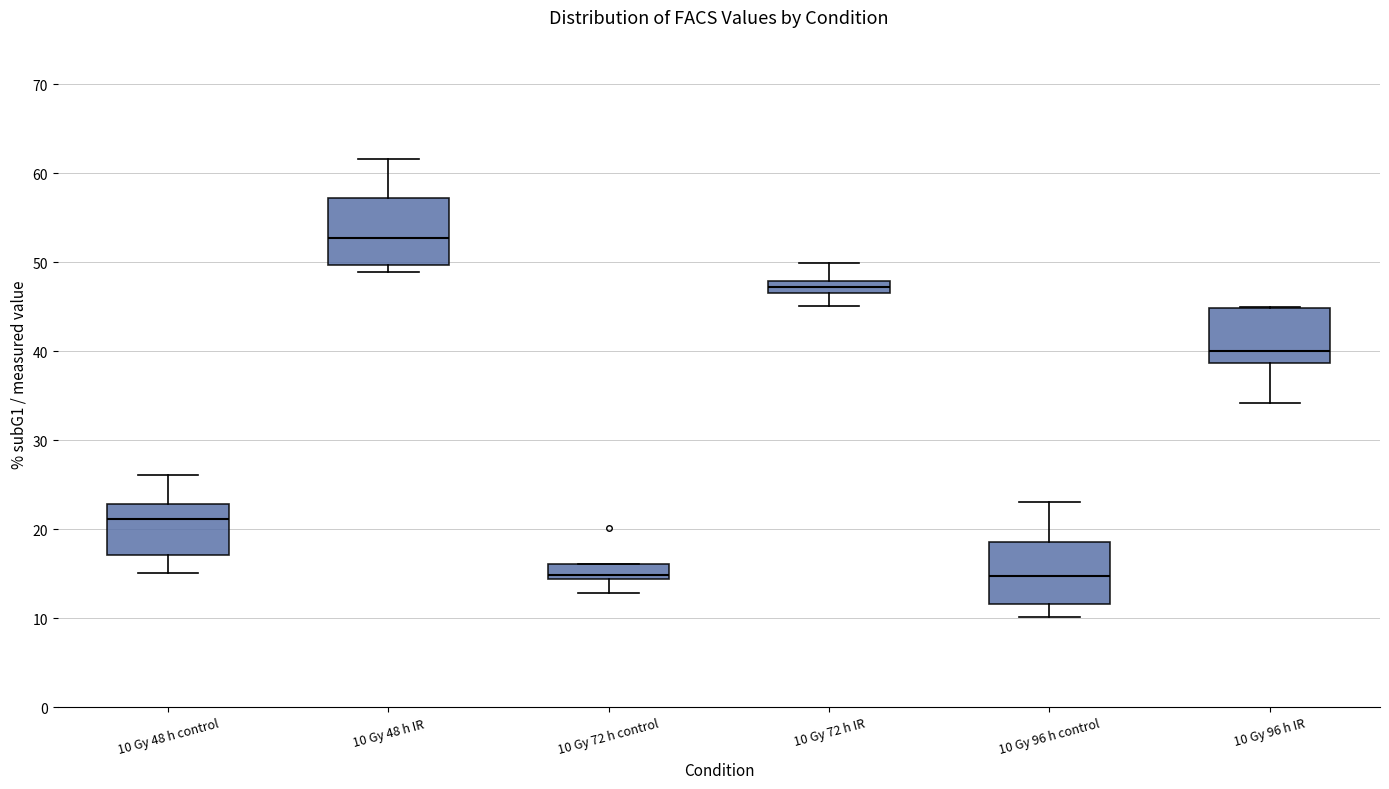

Where does the median line of the box for 10 Gy 72 h control sit on the y-axis? The values are not printed on the chart, so give them approximately, as read against the axis.

15